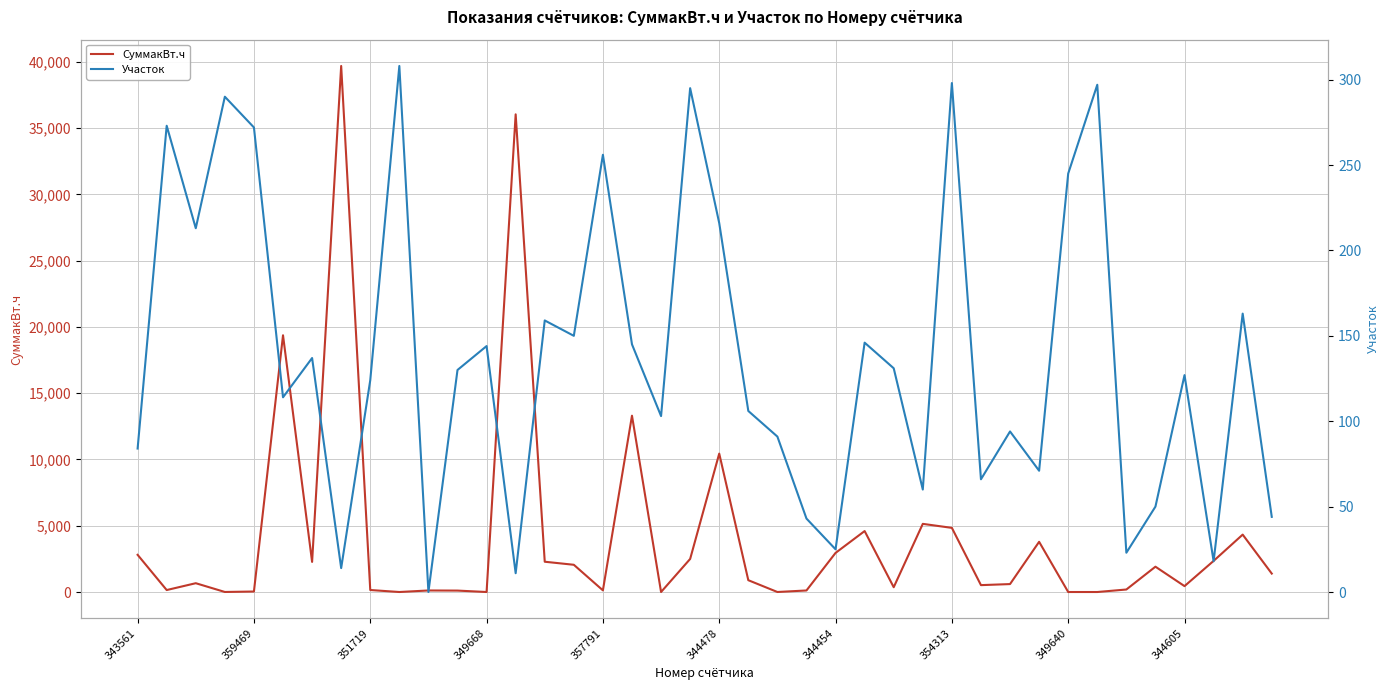

The value of Участок at 359469 is 273.0. True or false?

True